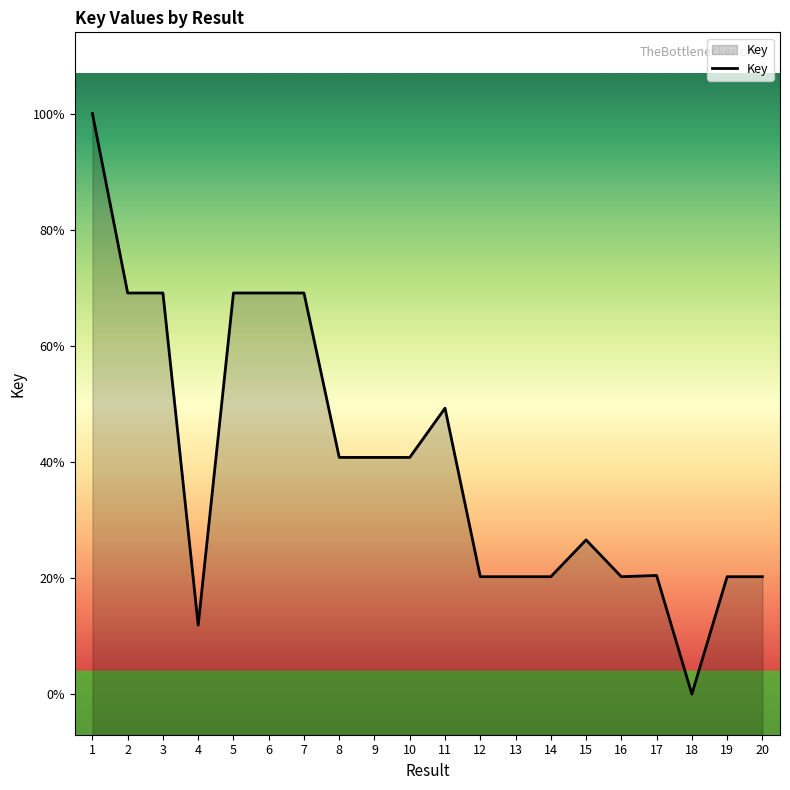

Does the chart have visible grid lines?

No